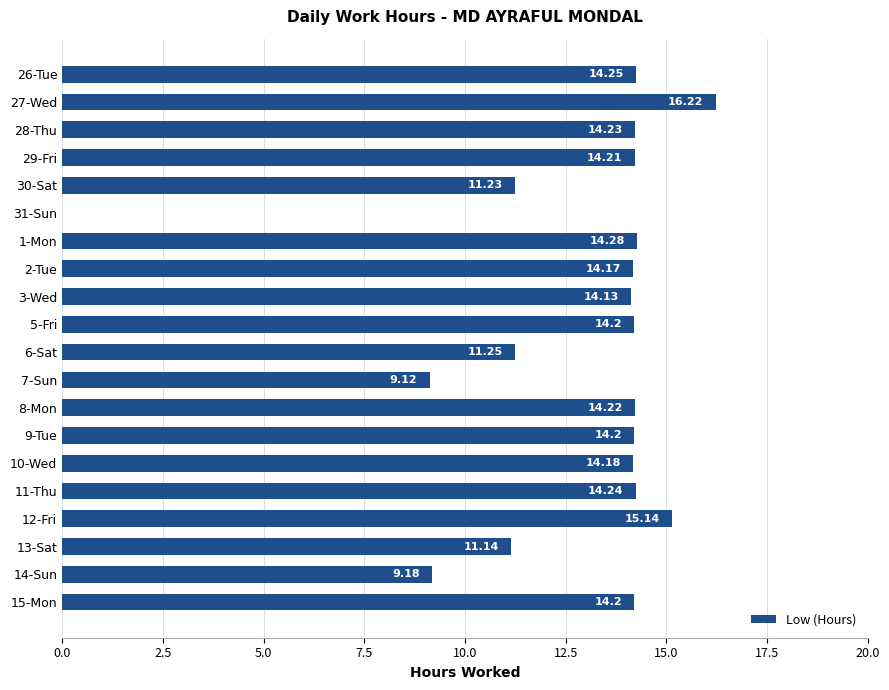

Which has a higher value, 11-Thu or 1-Mon?

1-Mon